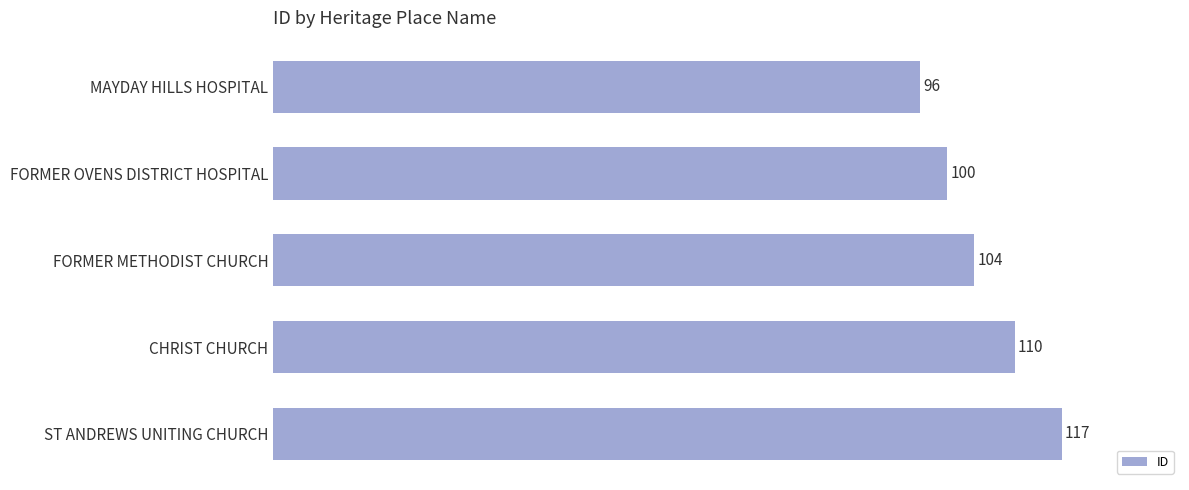

What is the difference between the maximum and second lowest values?

17